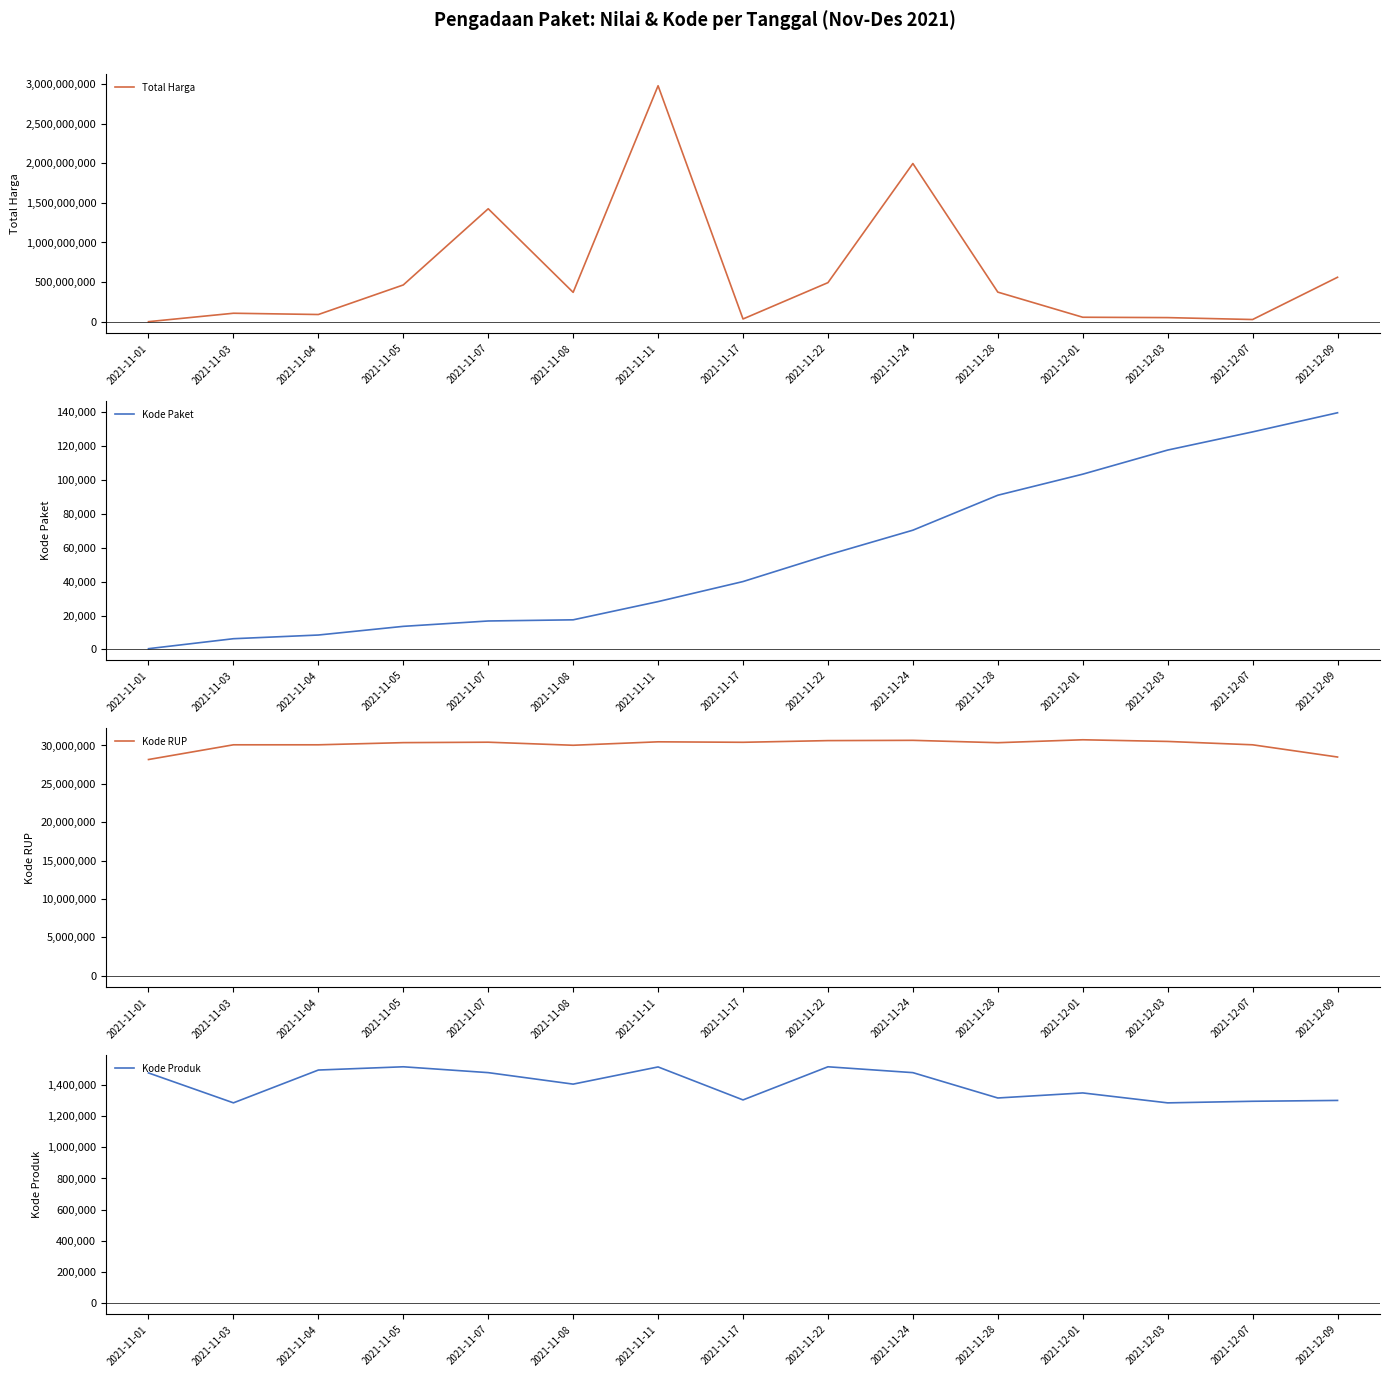

What is the total value across all series at 2021-11-03?

138037704